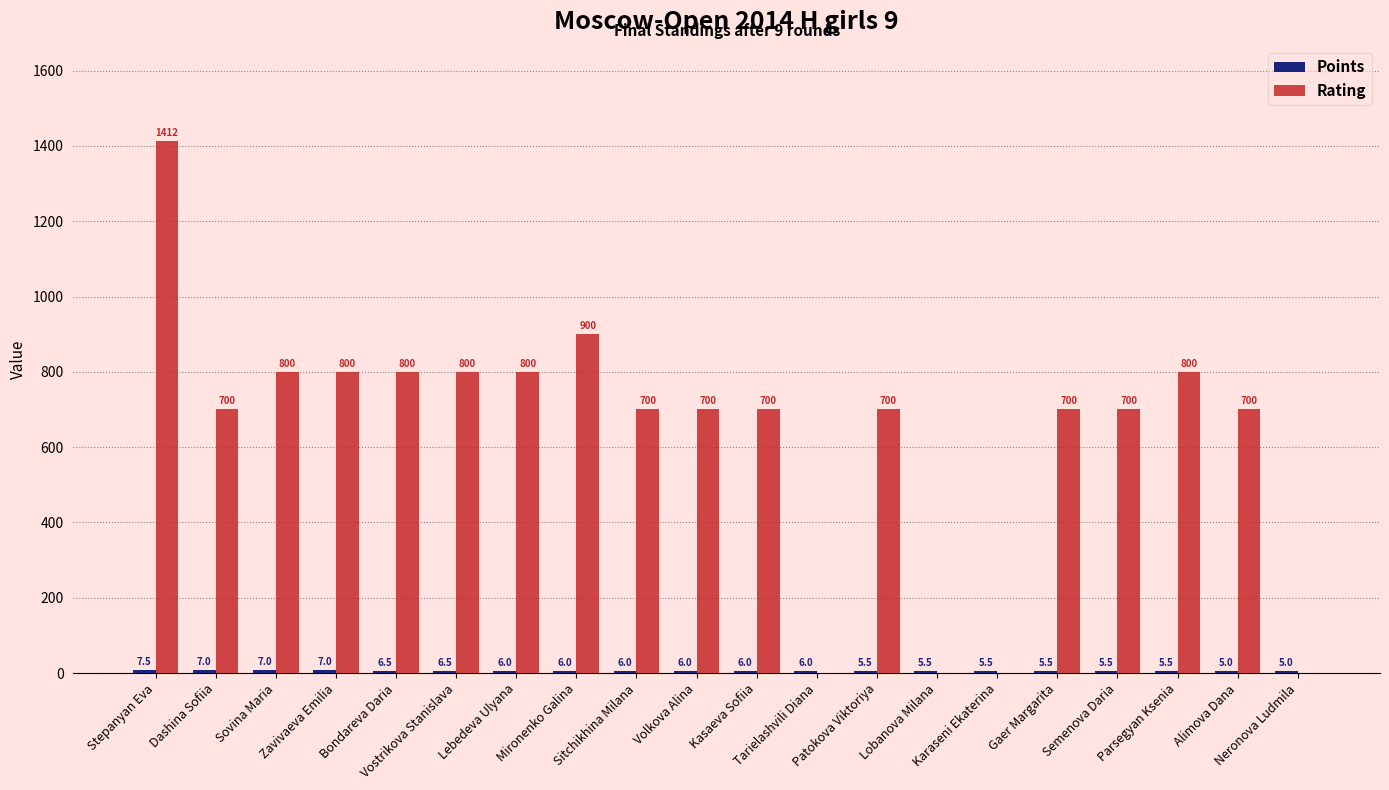

What is the maximum value shown in the chart?

1412.0